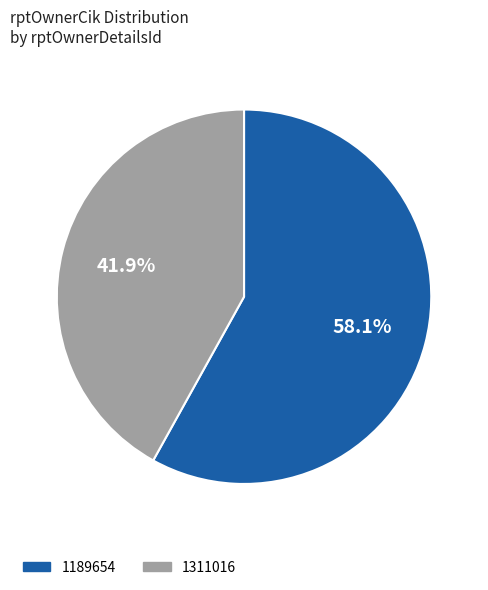

Which category has the smallest portion of the pie?

1311016